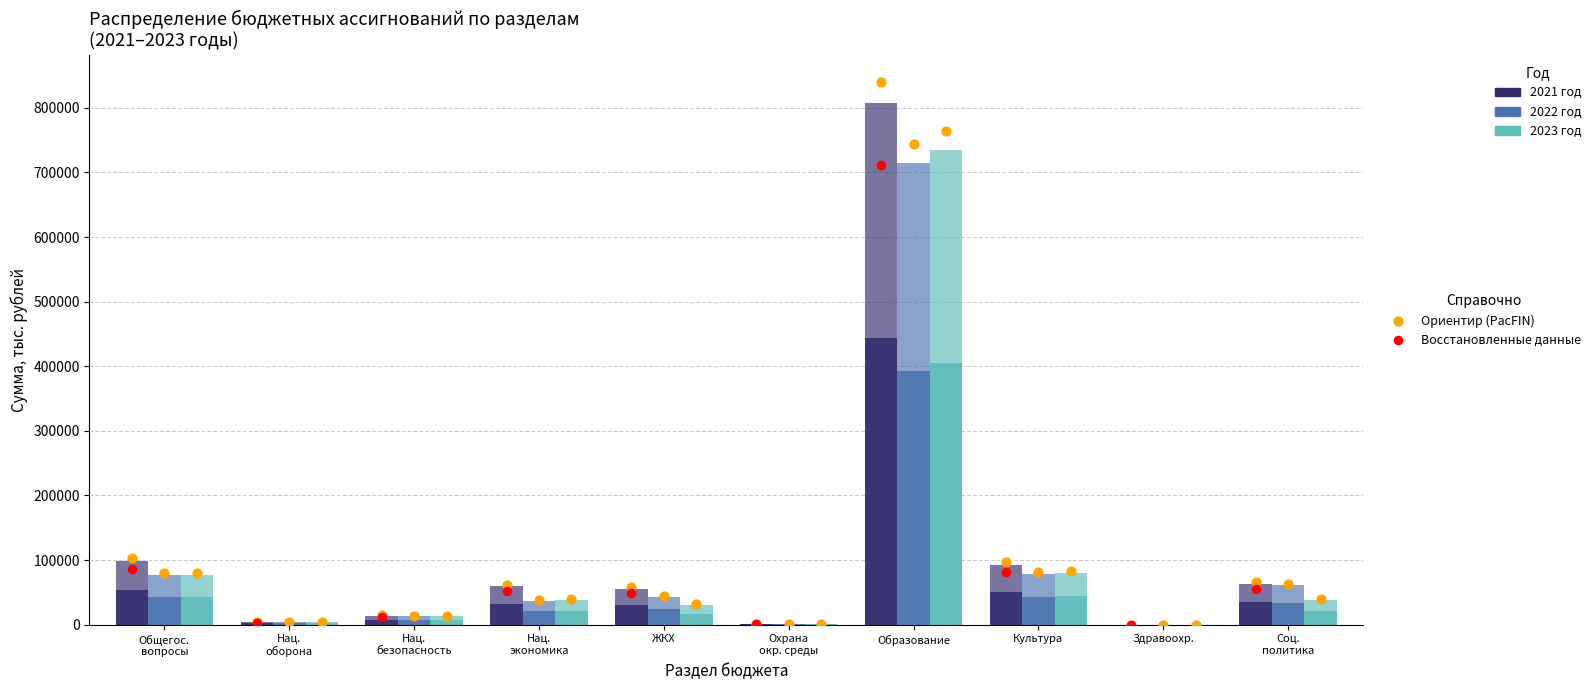

Which series has the largest Y range (max minus min)?

2021 год